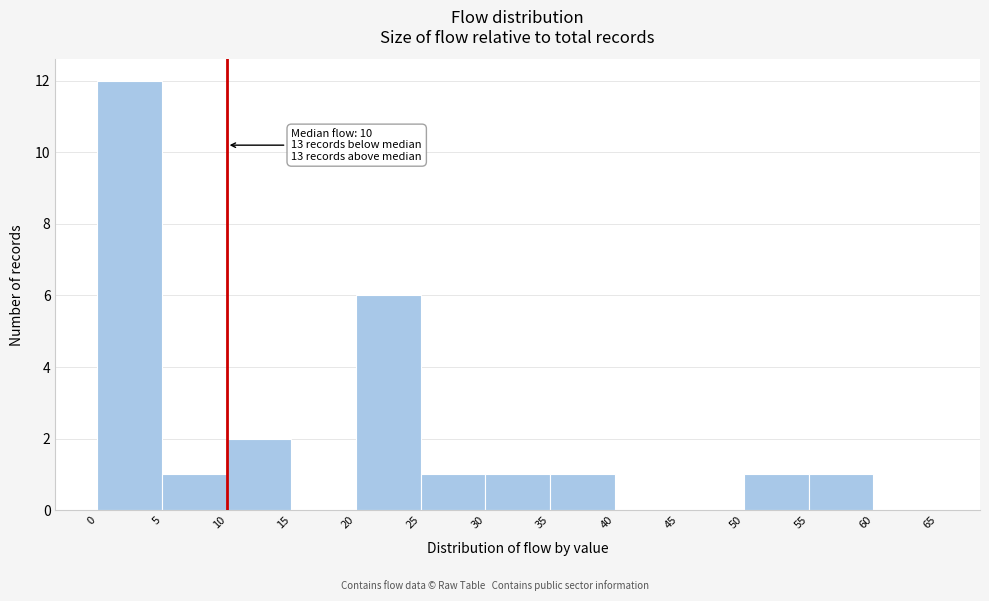

Which range on the x-axis has the tallest bar?

0 to 5